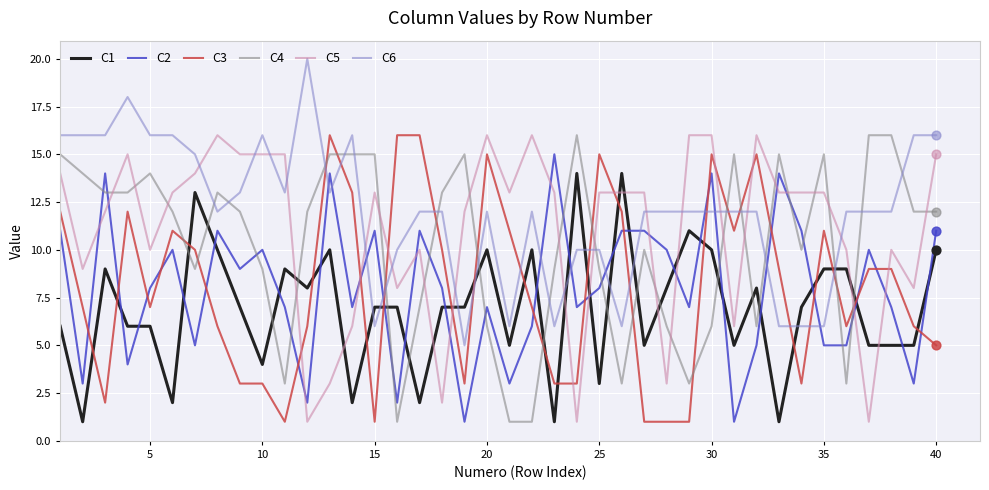

Which series has the largest total across all categories?

C6